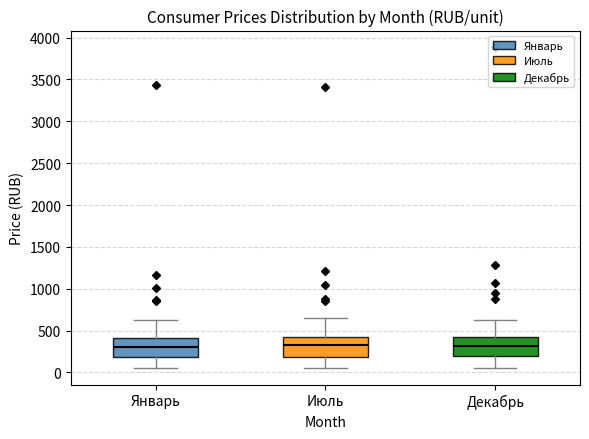

Where does the upper whisker of the box for Июль end on the y-axis? The values are not printed on the chart, so give them approximately, as read against the axis.

650